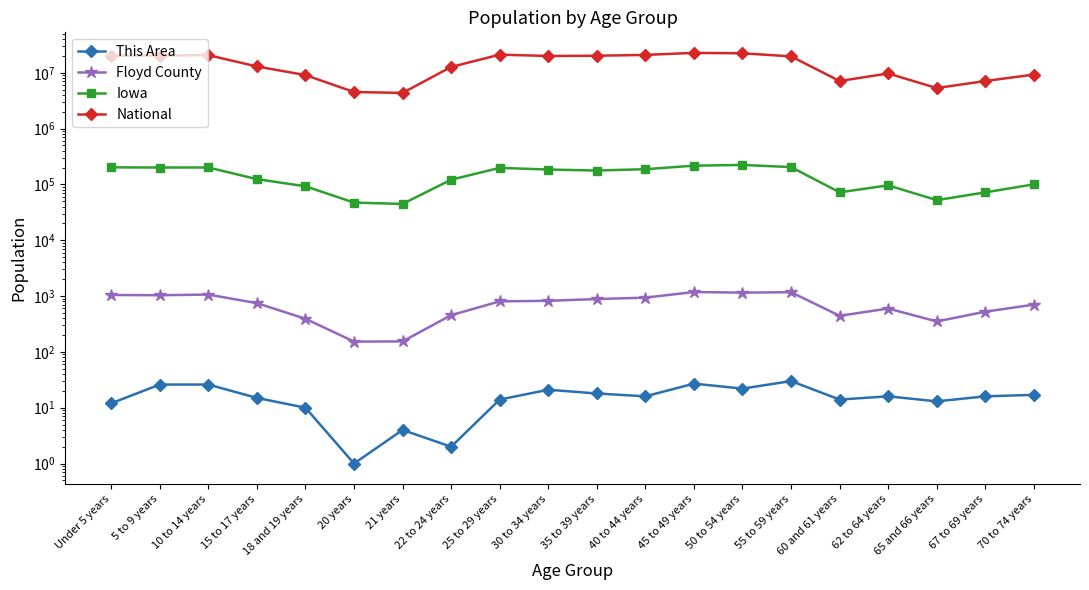

List the labels in order of This Area value, largest first.

55 to 59 years, 45 to 49 years, 5 to 9 years, 10 to 14 years, 50 to 54 years, 30 to 34 years, 35 to 39 years, 70 to 74 years, 40 to 44 years, 62 to 64 years, 67 to 69 years, 15 to 17 years, 25 to 29 years, 60 and 61 years, 65 and 66 years, Under 5 years, 18 and 19 years, 21 years, 22 to 24 years, 20 years